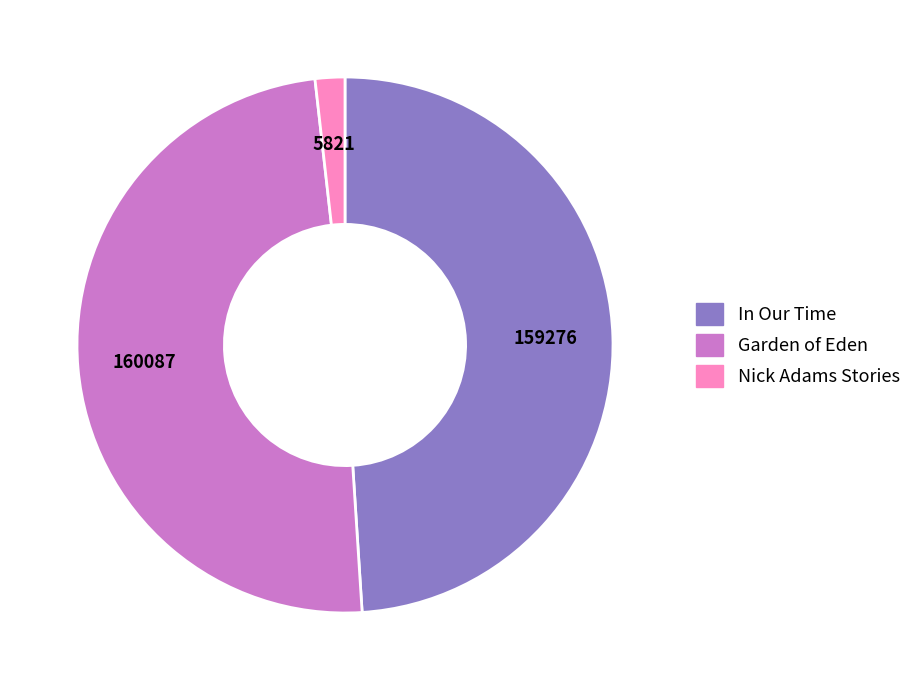

Is it true that In Our Time is 44% of the pie?

False